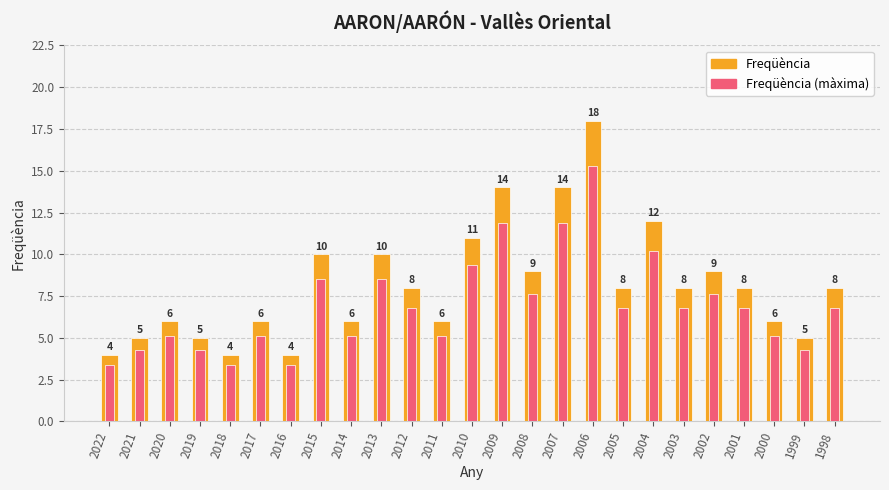

How many bars are there in each group?

2